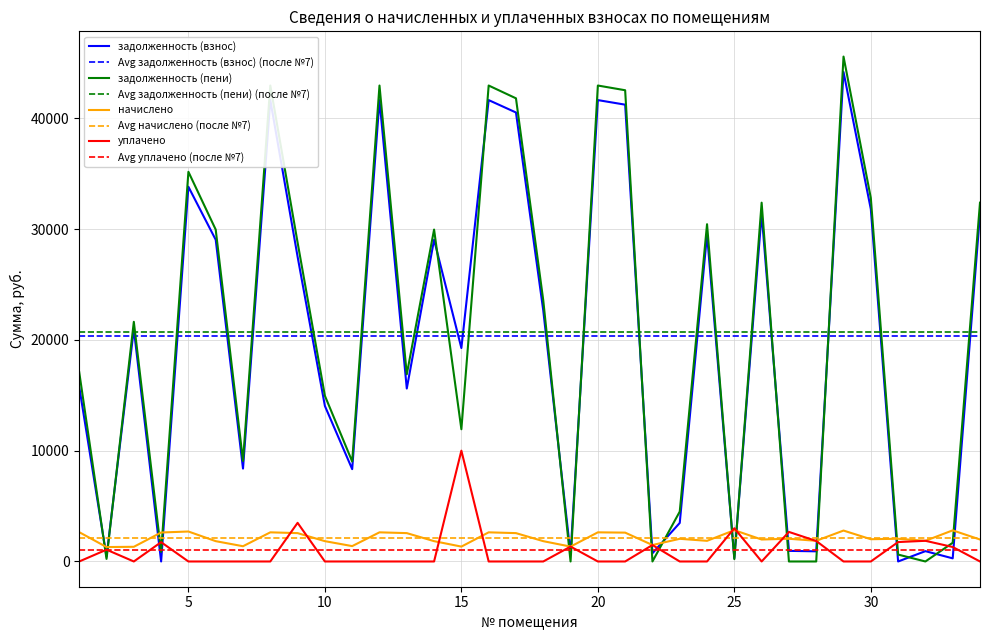

What is the total value across all series at 25?

6337.4